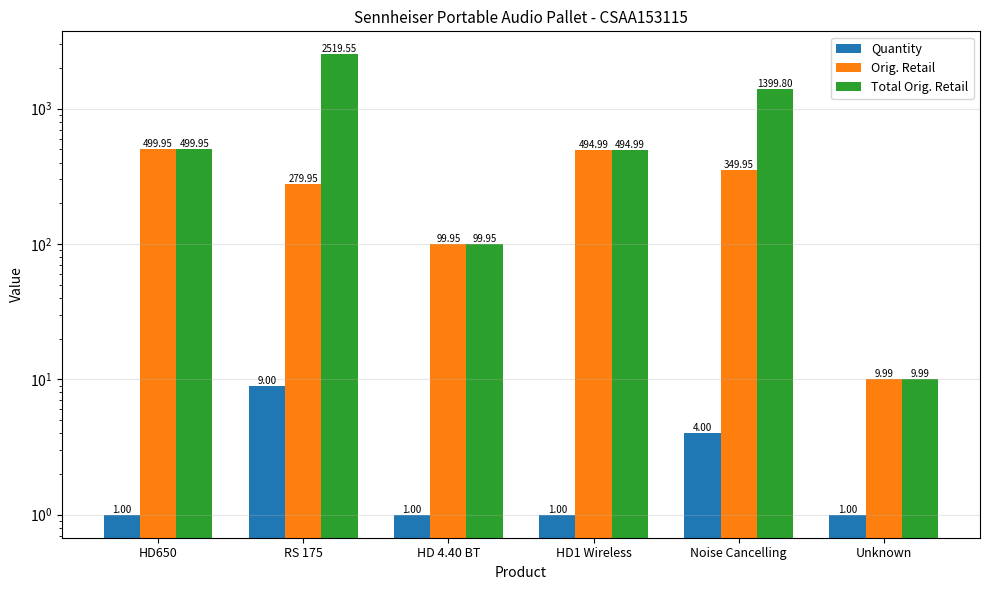

Which label corresponds to the largest value in the chart?

RS 175